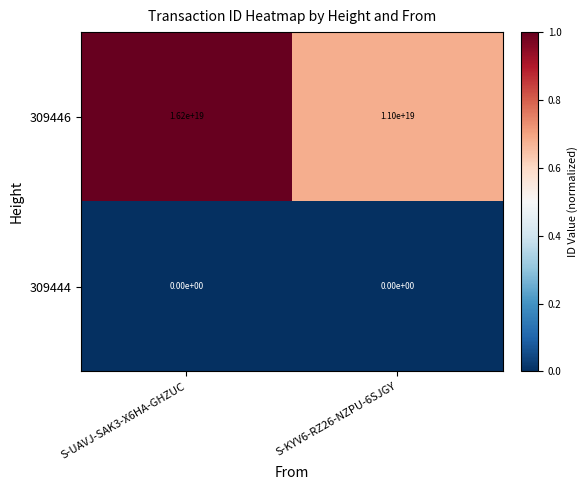

Which series changed the most between S-UAVJ-SAK3-X6HA-GHZUC and S-KYV6-RZ26-NZPU-6SJGY?

309446